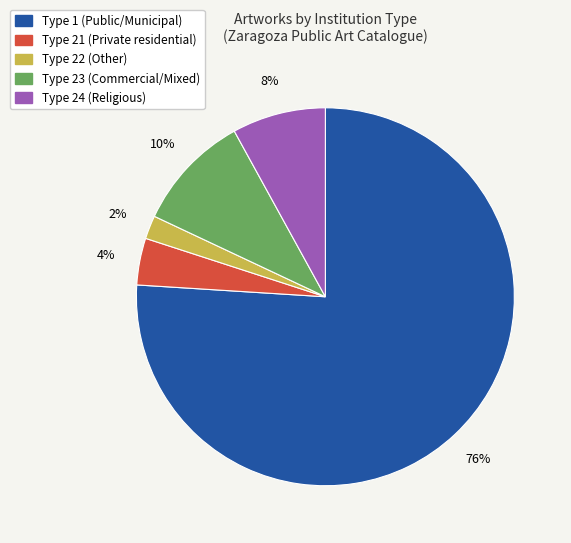

To the nearest percent, what is the difference between the largest and smallest slice percentages?

74%